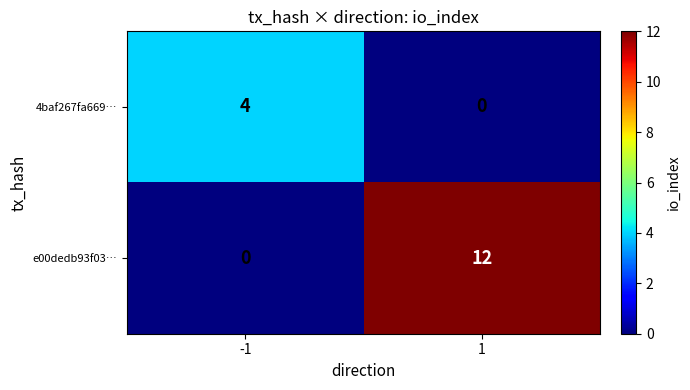

What is the difference between the highest and lowest values at 1?

12